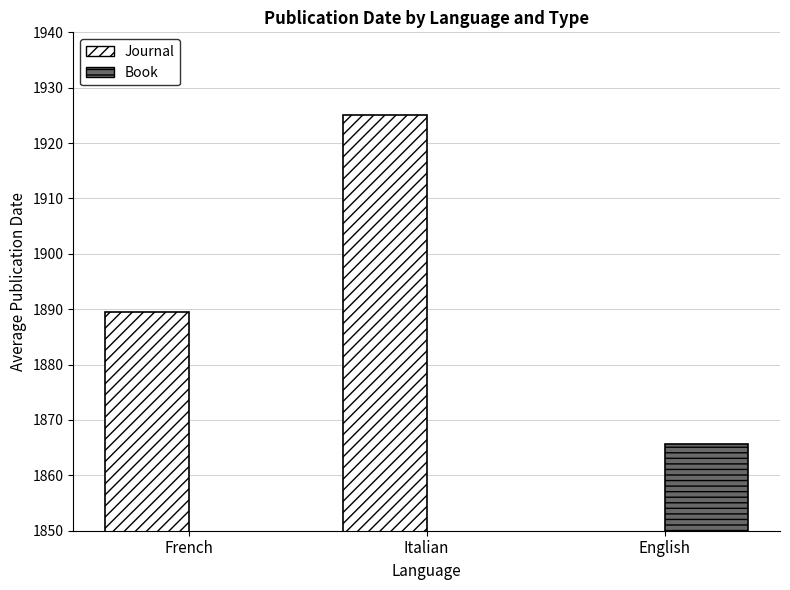

What is the label of the 2nd bar from the left?

Italian